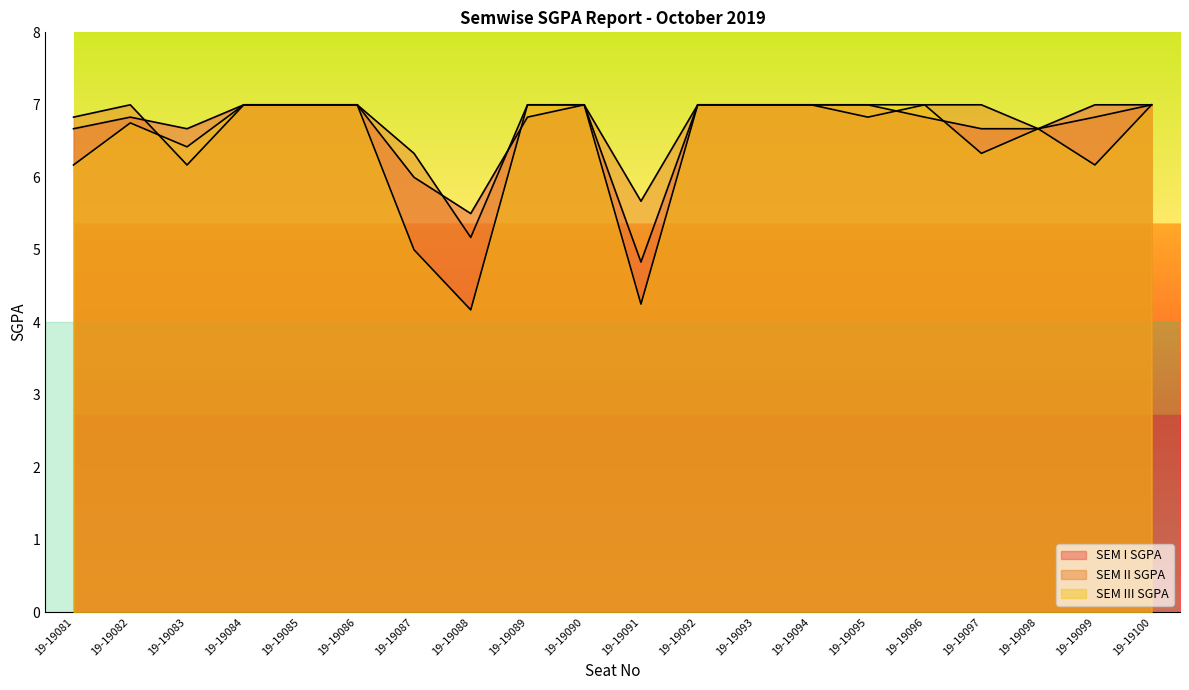

How many data points in SEM I SGPA are less than 7?

10